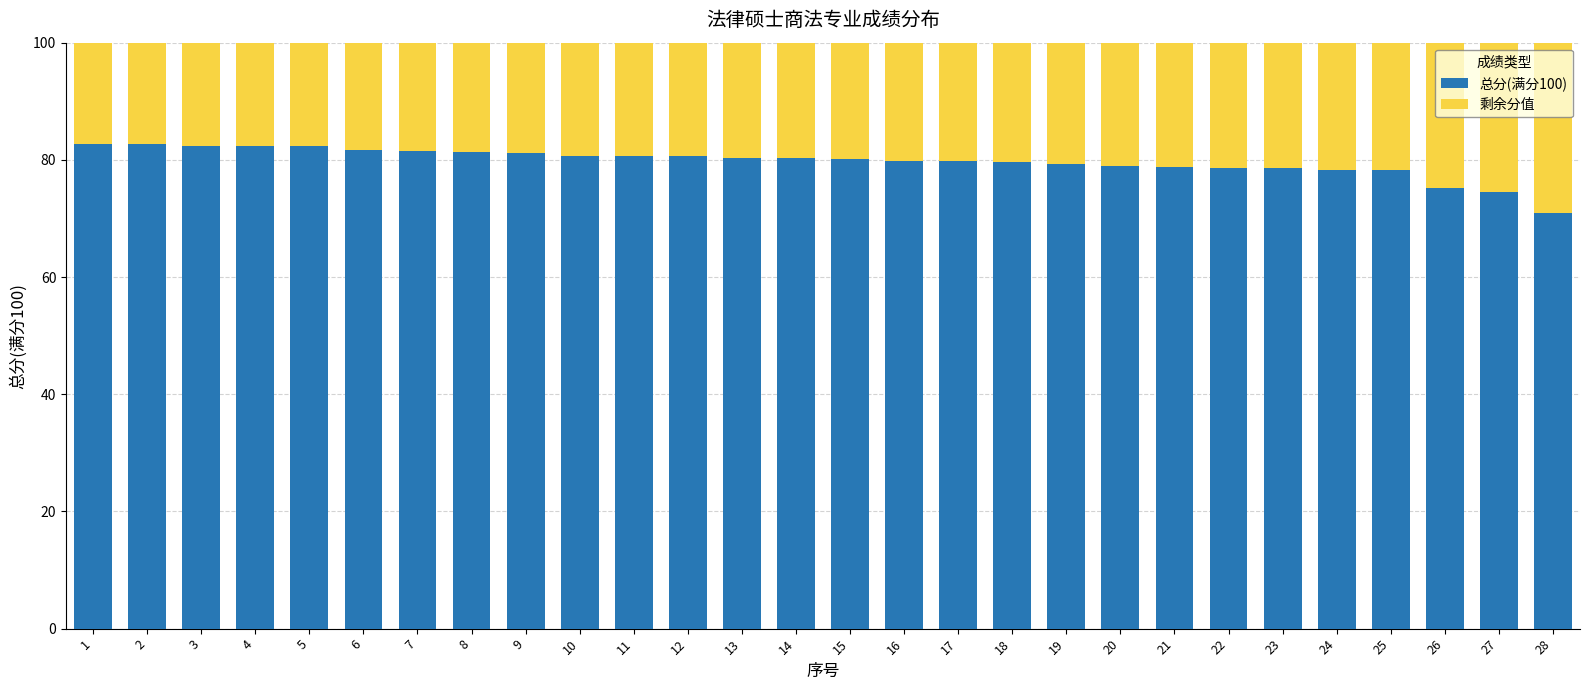

What is the total value across all series at 14?

100.0